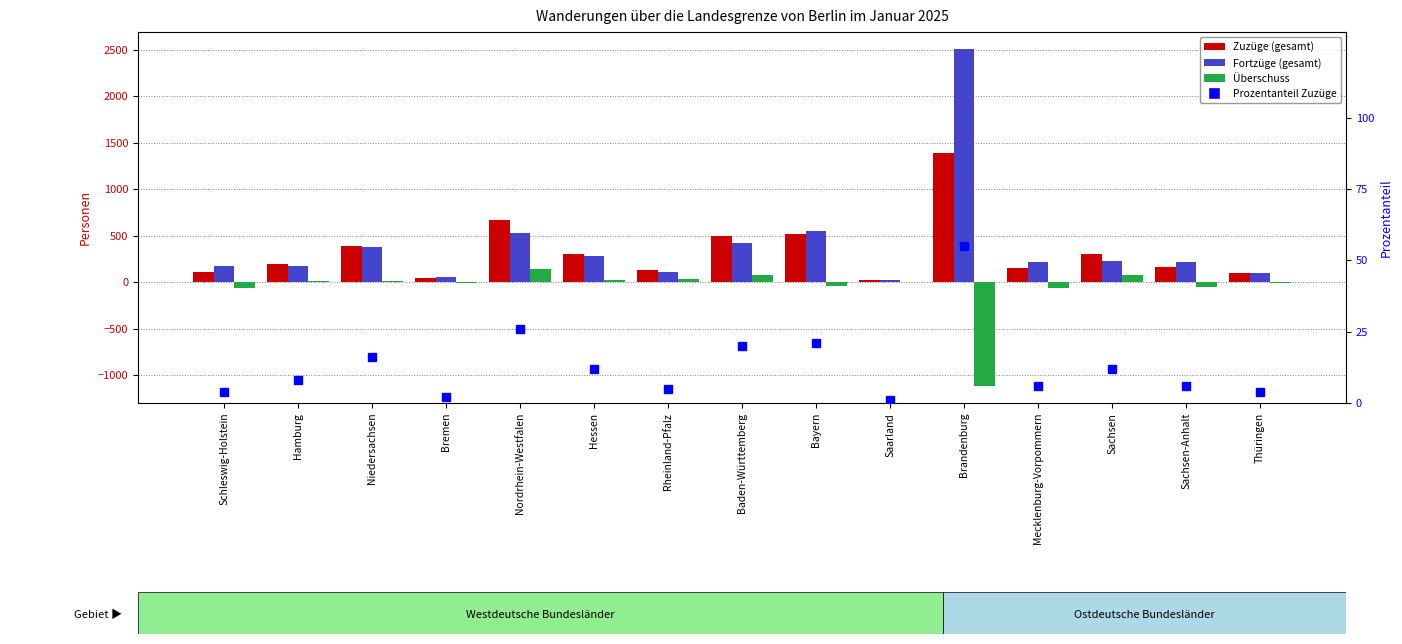

What is the difference between the maximum and minimum values in the Zuzüge (gesamt) series?

1365